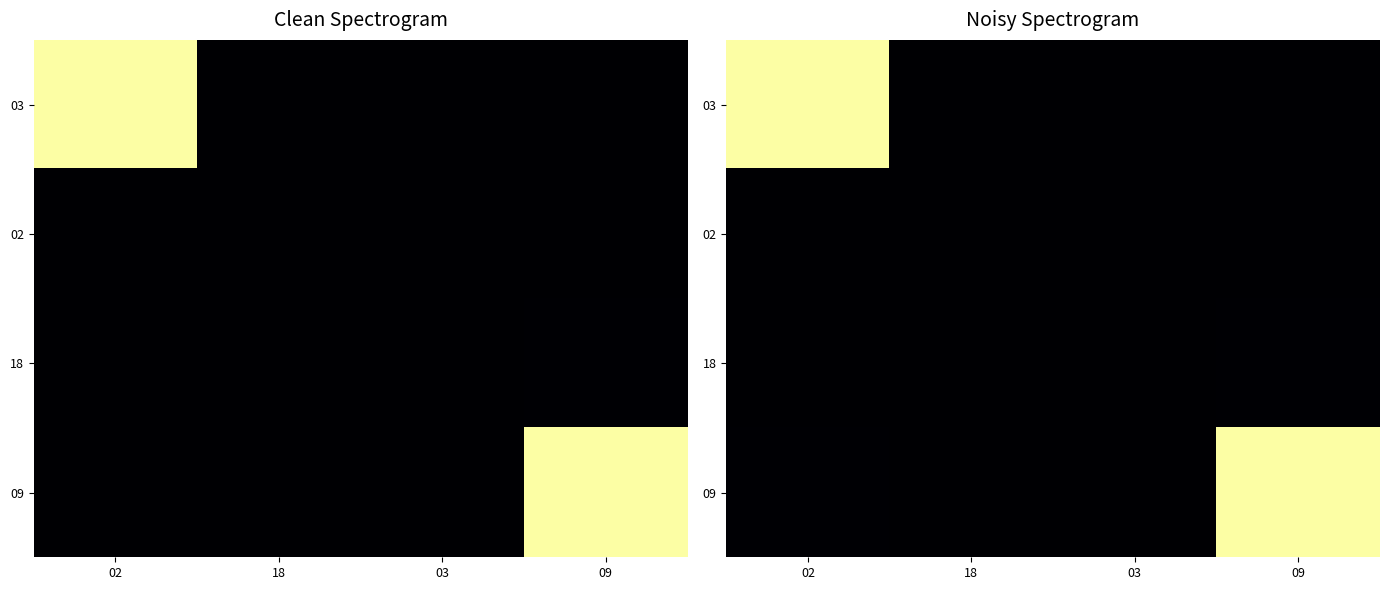

The value of 09 at 03 is 0.0. True or false?

False